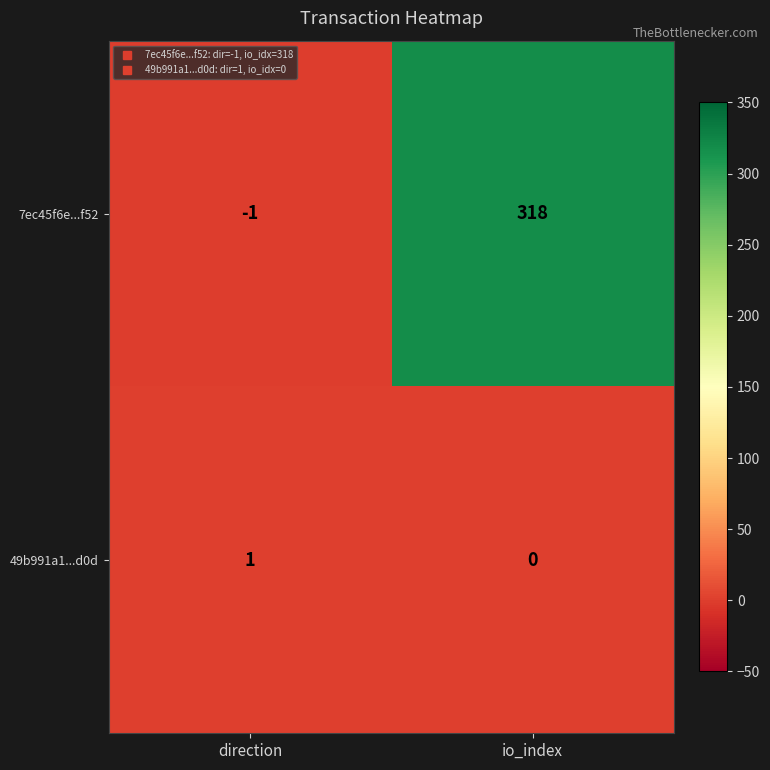

What is the spread (max minus min) of values at io_index?

318